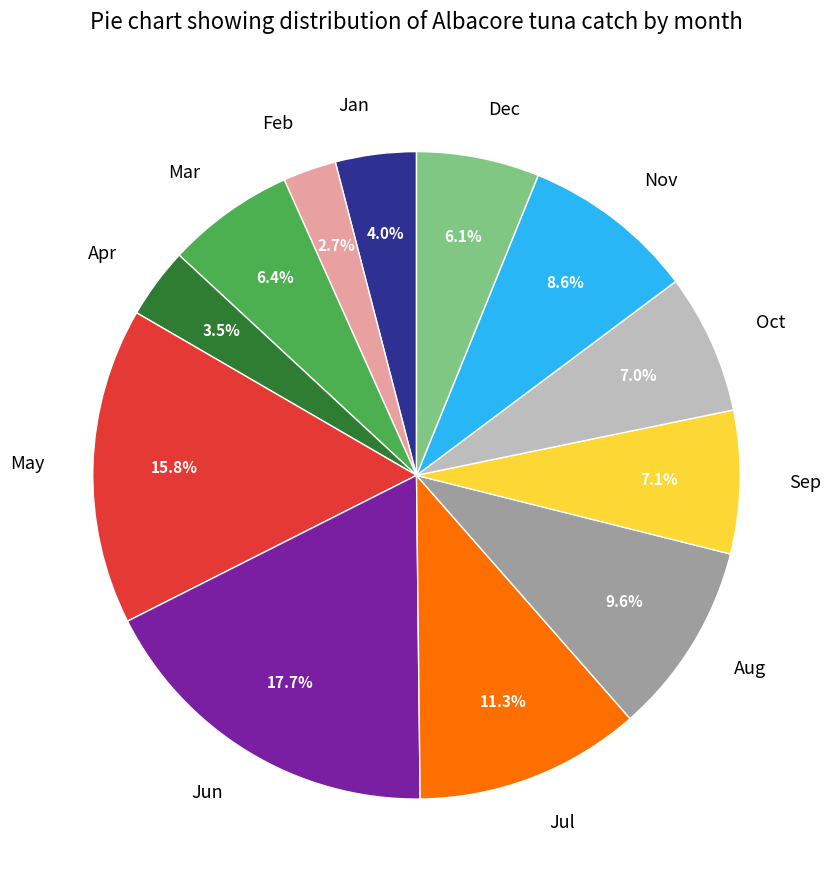

Is Oct the majority of the pie?

No